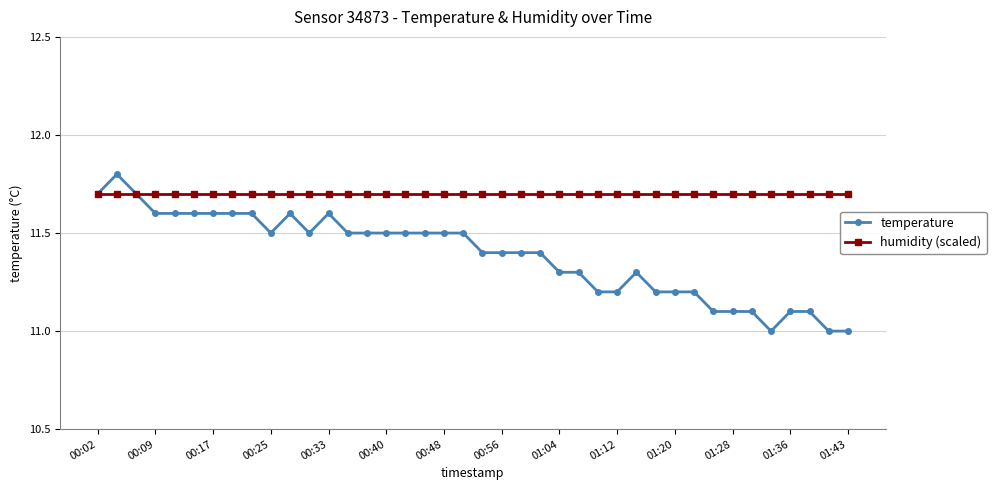

Which series has the largest range (max minus min)?

temperature